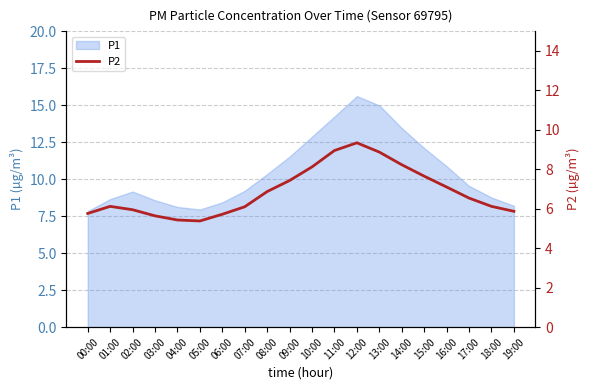

Is it true that P1 equals 8.0 at 05:00?

True